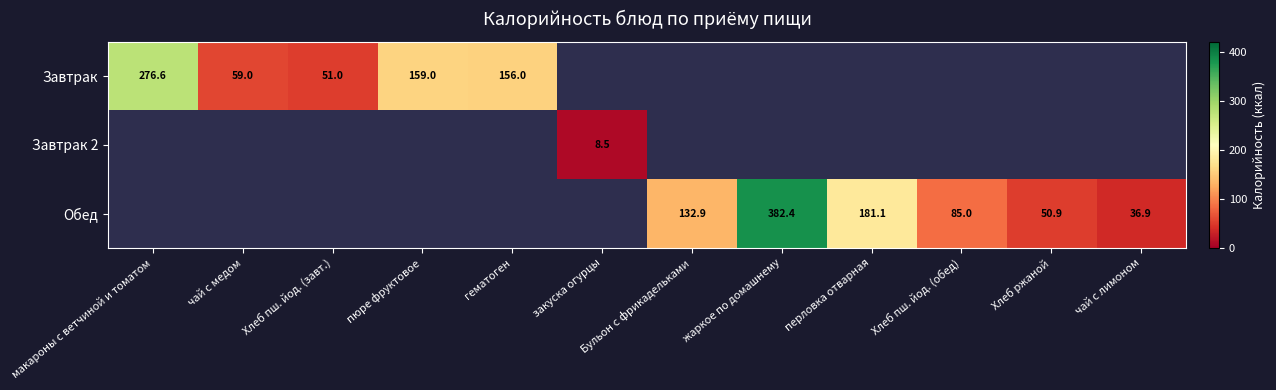

True or false: Обед has a value of 36.9 at чай с лимоном.

True